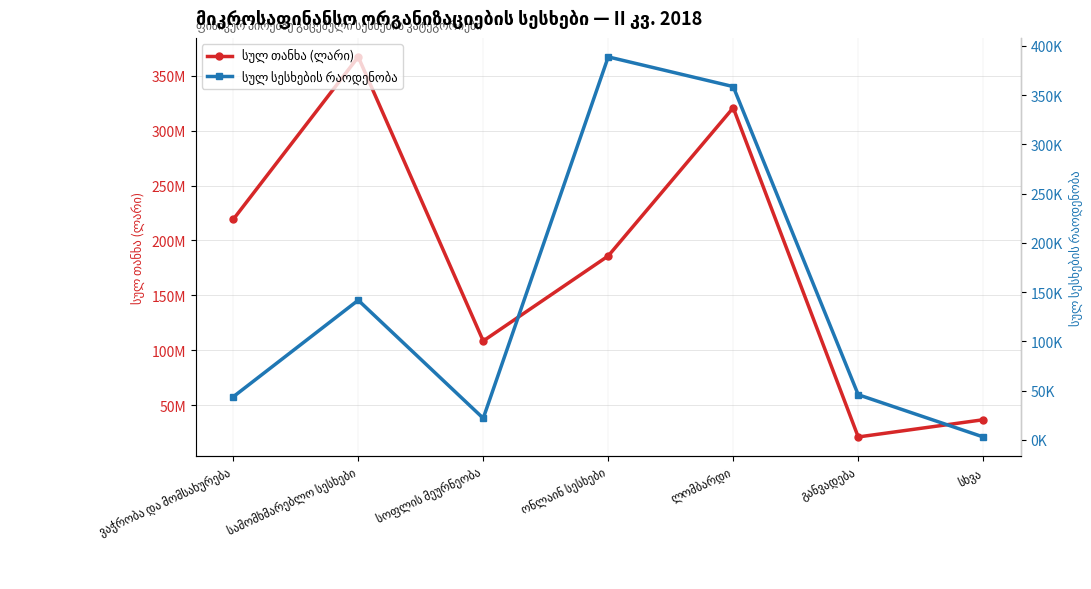

Where is the first local maximum for სულ სესხების რაოდენობა?

სამომხმარებლო სესხები